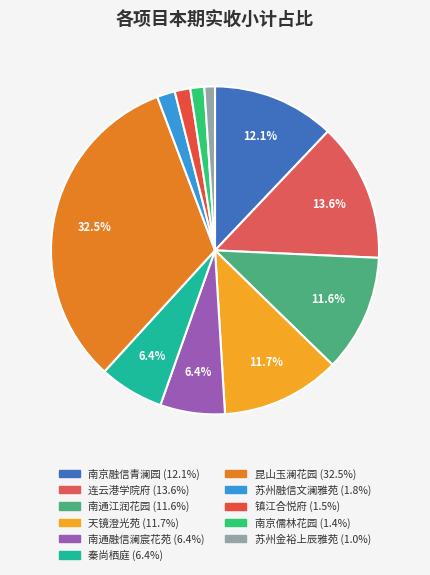

Is it true that 苏州金裕上辰雅苑 is 11% of the pie?

False